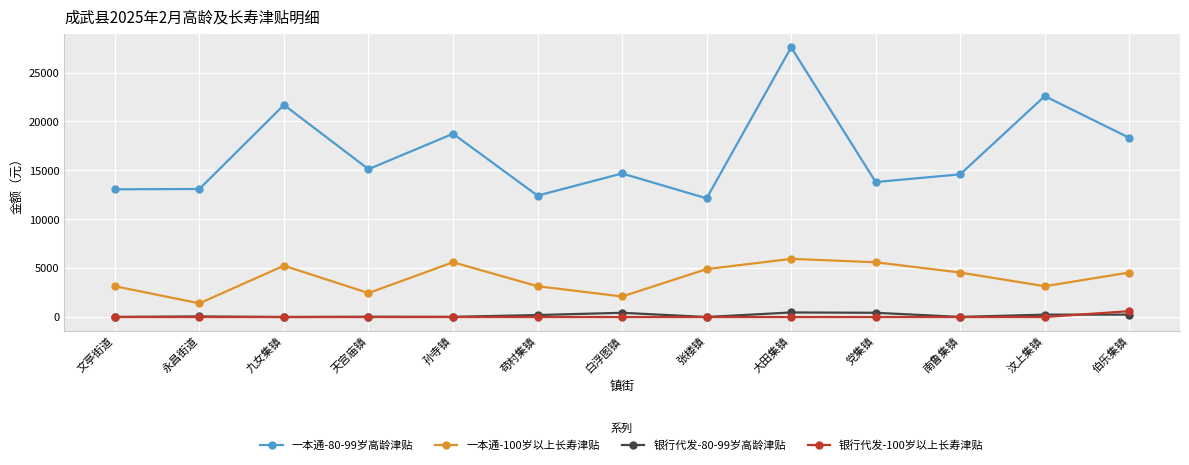

True or false: 银行代发-100岁以上长寿津贴 has a value of 0.0 at 文亭街道.

True